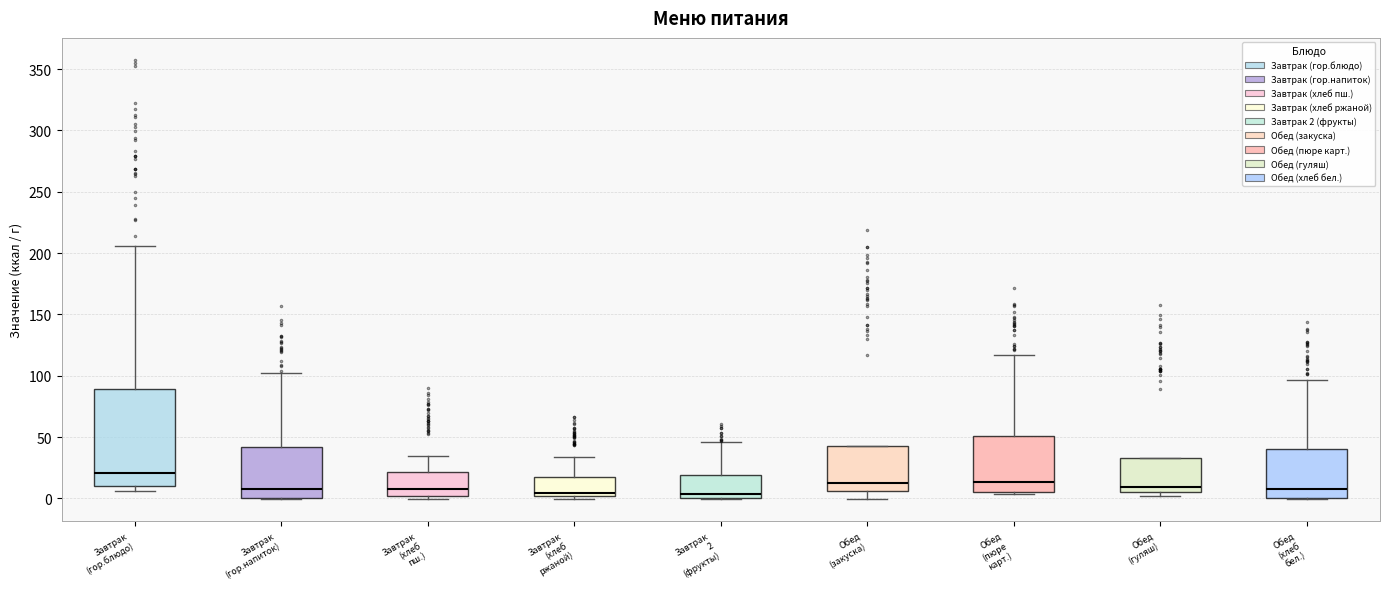

Comparing the boxes themselves (not the whiskers), which one is the tallest?

Завтрак (гор.блюдо)